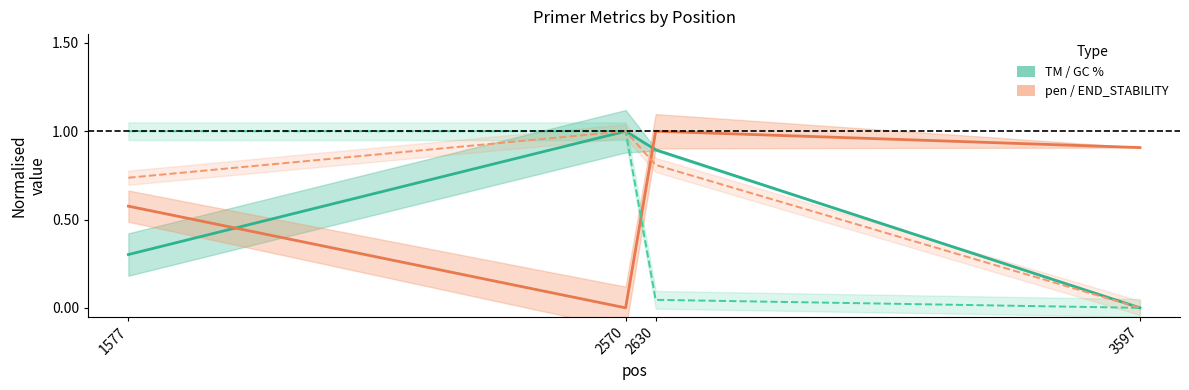

Rank the categories by PRIMER_RIGHT_0_END_STABILITY (norm.) value from highest to lowest.

2570, 2630, 1577, 3597